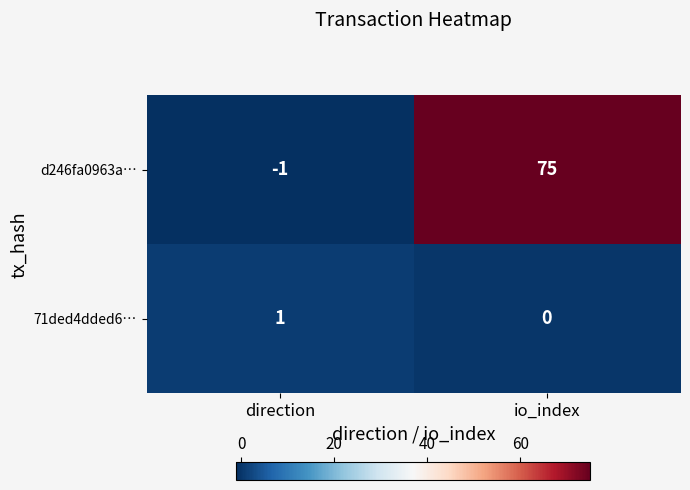

How many values in 71ded4dded6… are above zero?

1